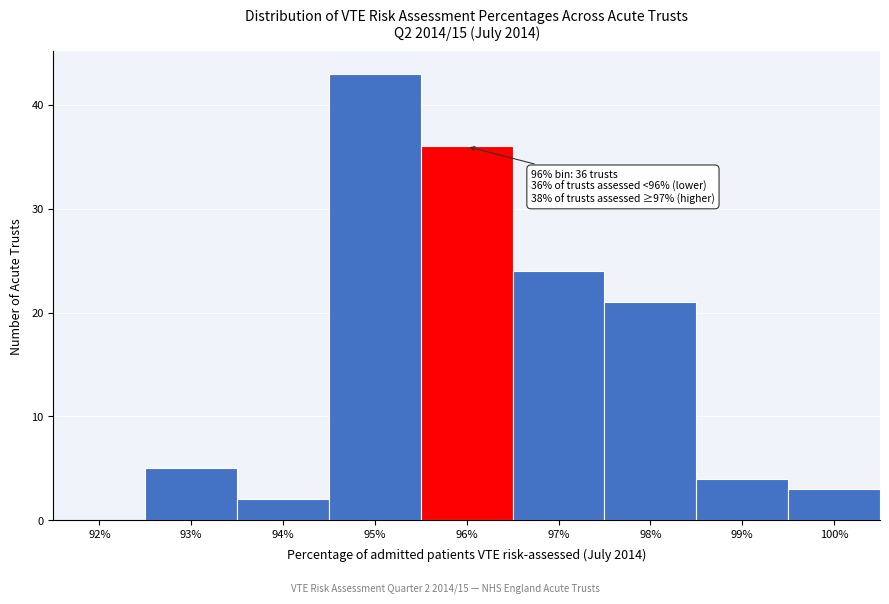

Reading right to left, list all the values displayed in this chart.

100%=3	99%=4	98%=21	97%=24	96%=36	95%=43	94%=2	93%=5	92%=0